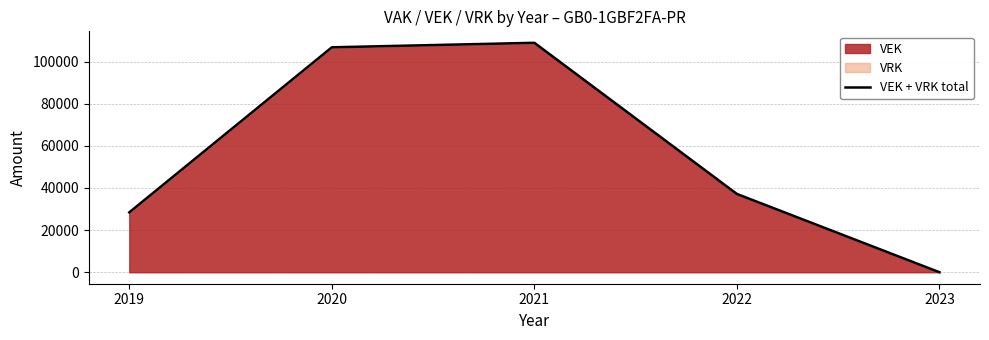

How many data points are less than 37150?

2